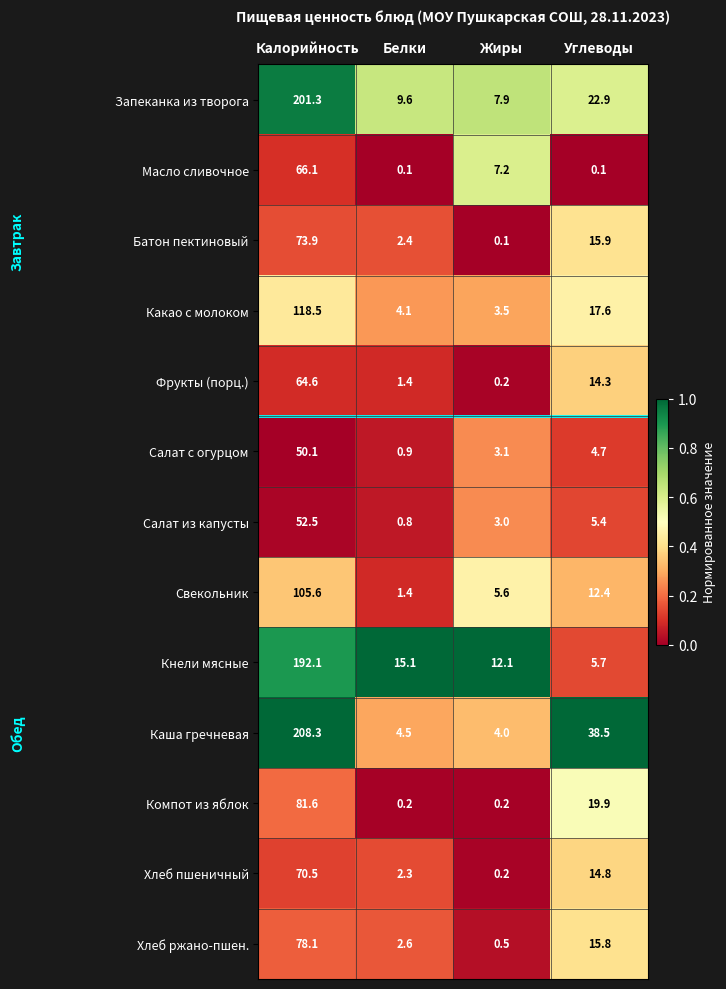

List the series in order of their peak value, lowest first.

Салат с огурцом, Салат из капусты, Фрукты (порц.), Масло сливочное, Хлеб пшеничный, Батон пектиновый, Хлеб ржано-пшен., Компот из яблок, Свекольник, Какао с молоком, Кнели мясные, Запеканка из творога, Каша гречневая